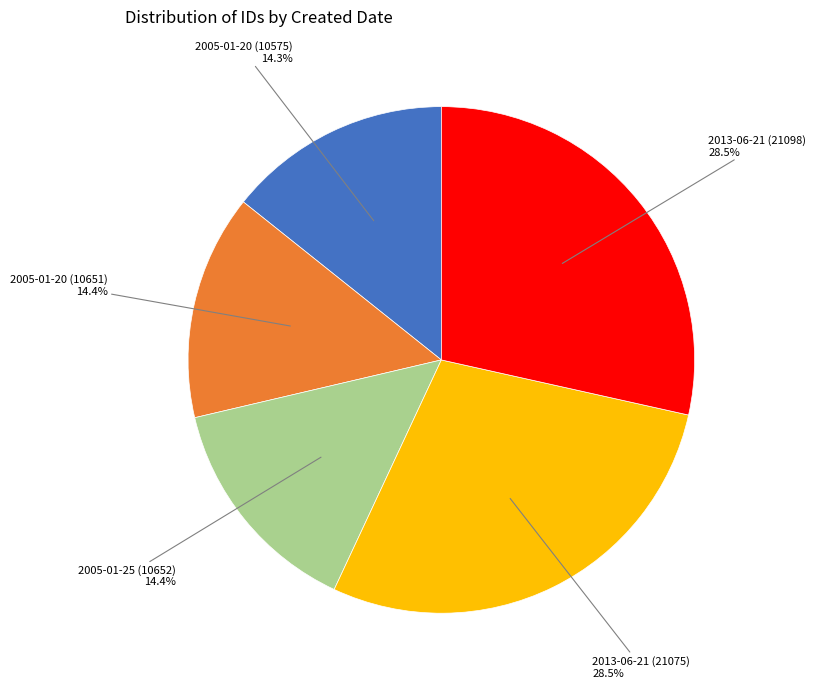

Does 2005-01-20 (10575) represent more than half of the total?

No